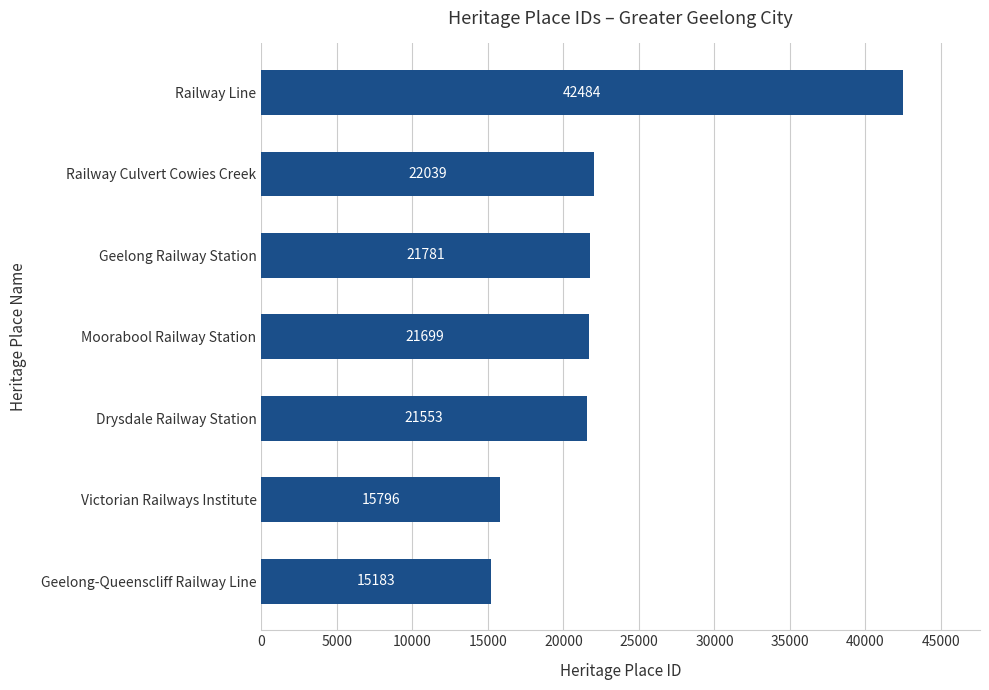

What is the difference between the maximum and minimum values?

27301